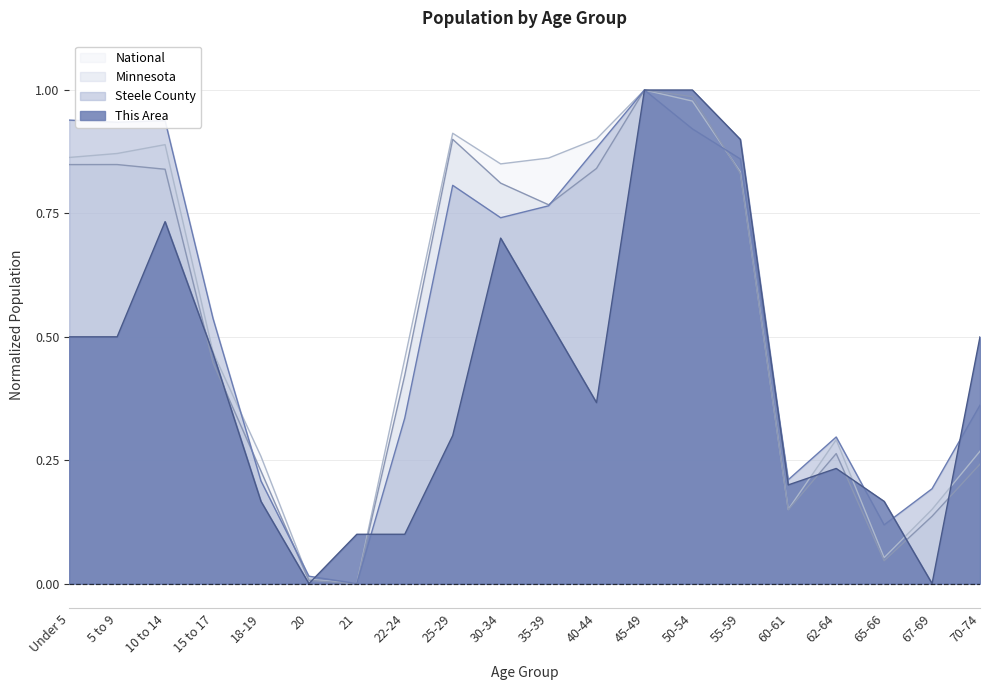

In Steele County, how many points are lower than both neighbors (excluding endpoints)?

5